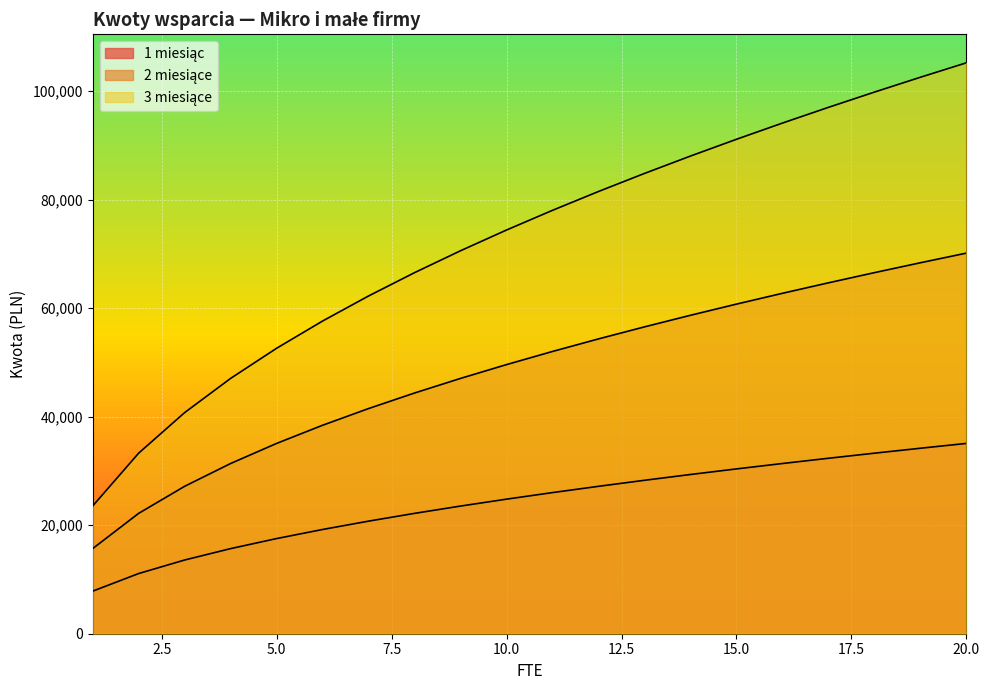

What are all the series names shown in the legend?

1 miesiąc, 2 miesiące, 3 miesiące